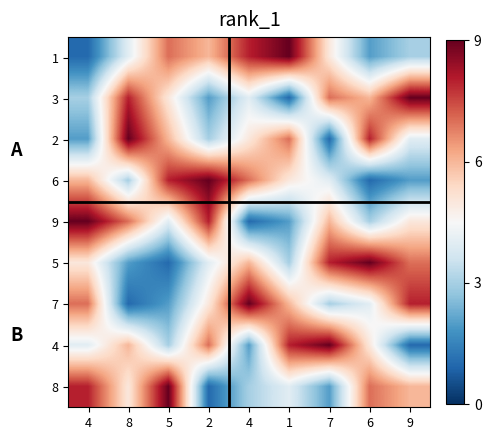

Rank the series at 7 from highest to lowest value.

4, 5, 3, 9, 1, 6, 7, 8, 2